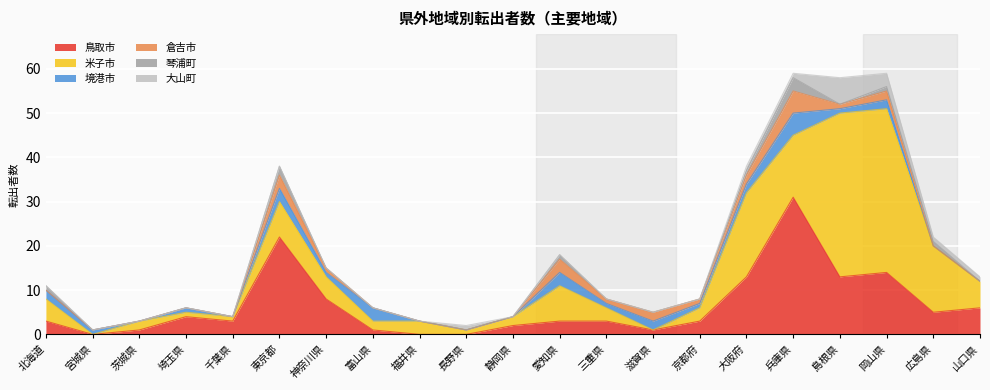

How many interior local peaks does the 琴浦町 series have?

3